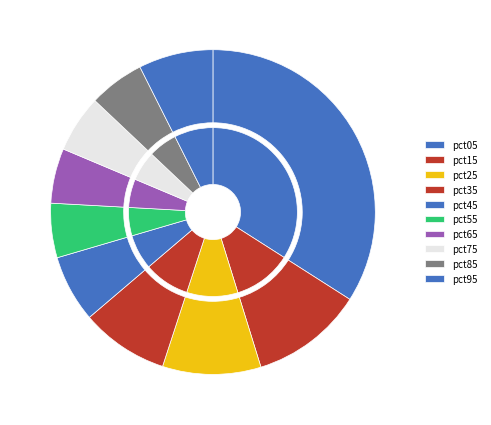

What is the change in value from pct15 to pct55?

-0.5